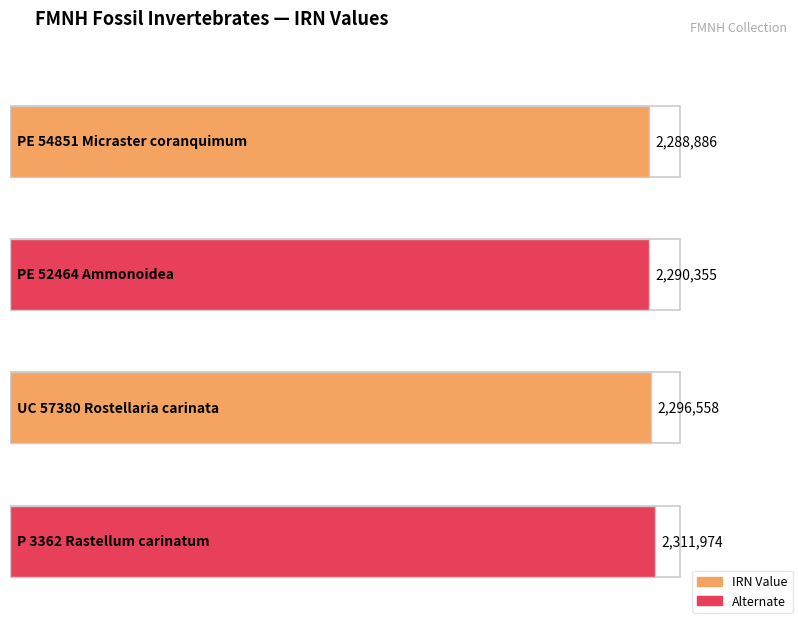

How many bars are there in total?

4